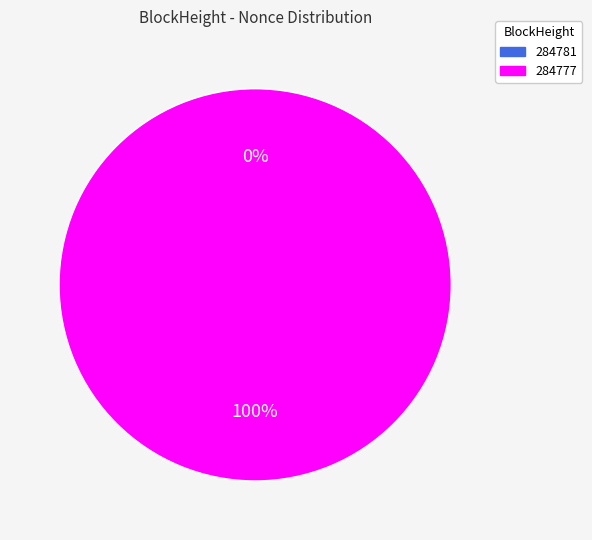

Do 284781 and 284777 together represent more than half of the pie?

Yes